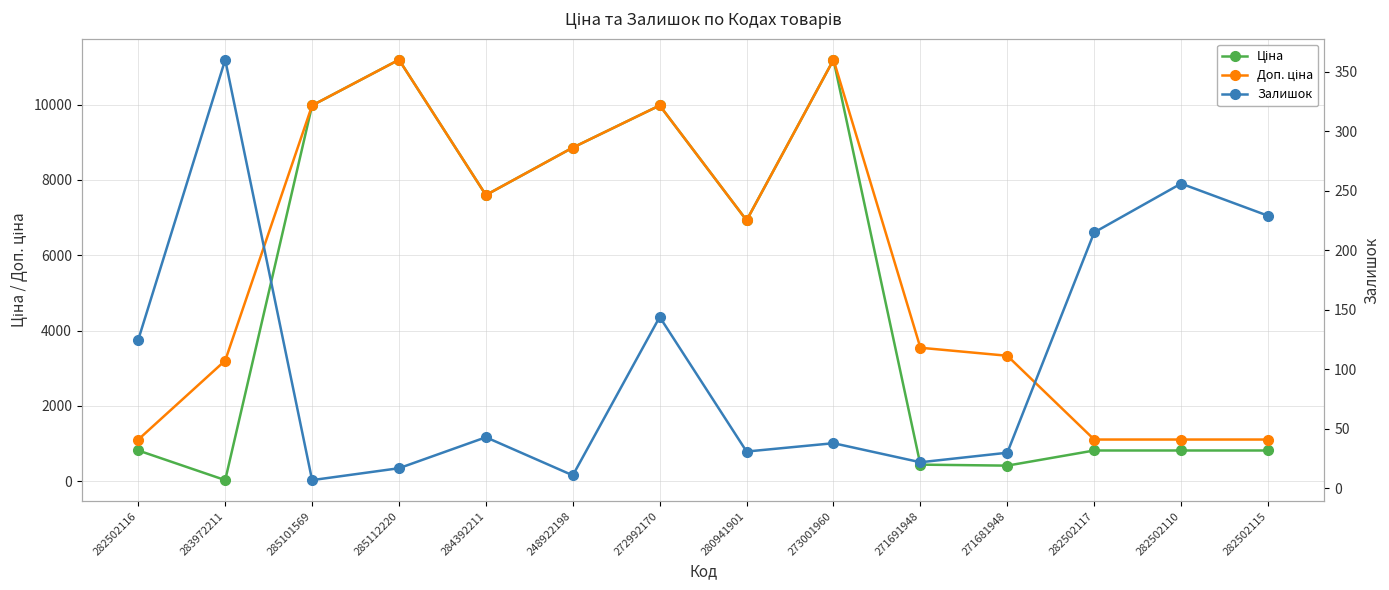

What is the label of the 11th point from the left?

271681948